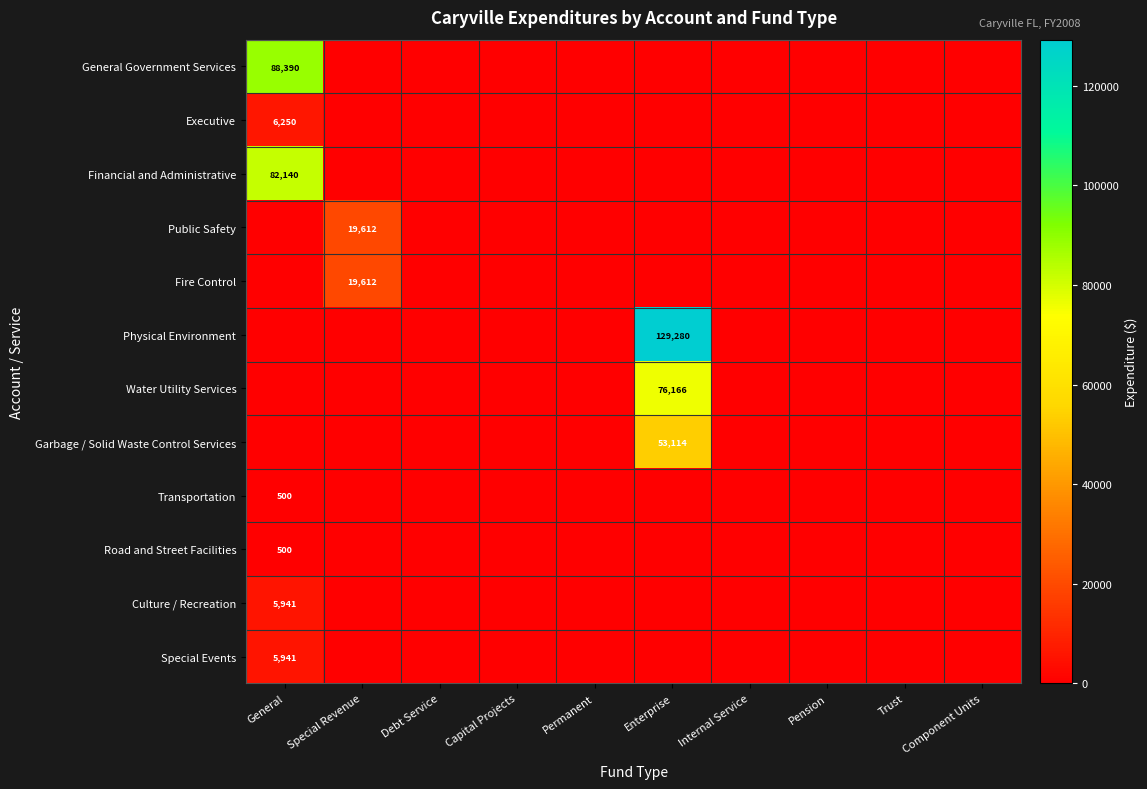

True or false: Special Events has a value of 1420 at General.

False